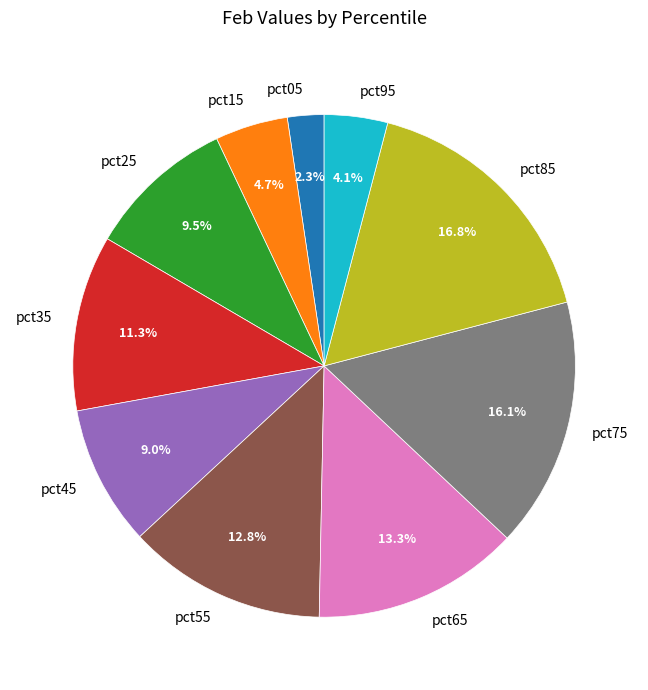

To the nearest percent, what is the average slice percentage?

10%